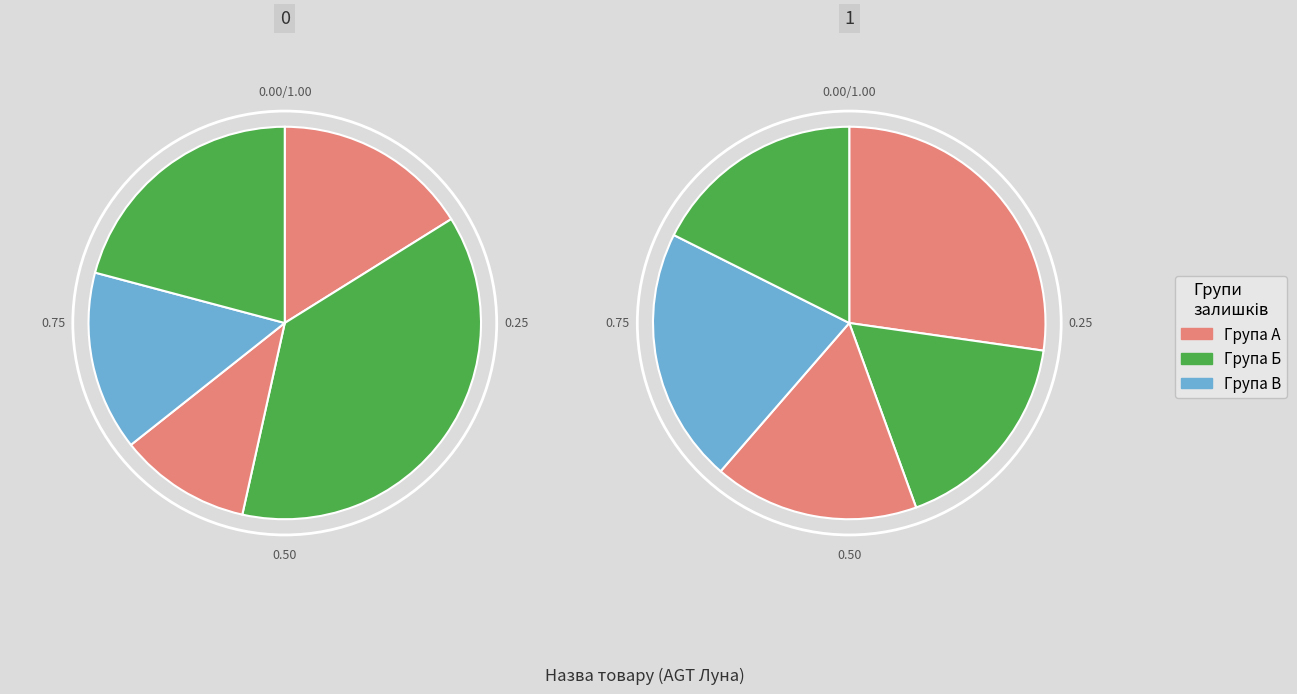

Does any single category account for the majority?

No